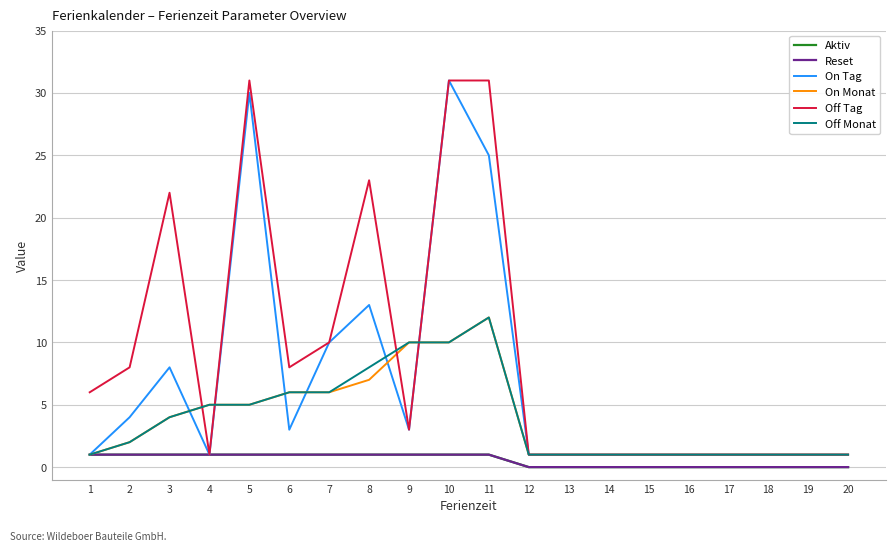

Does the chart display data point markers on the line(s)?

No